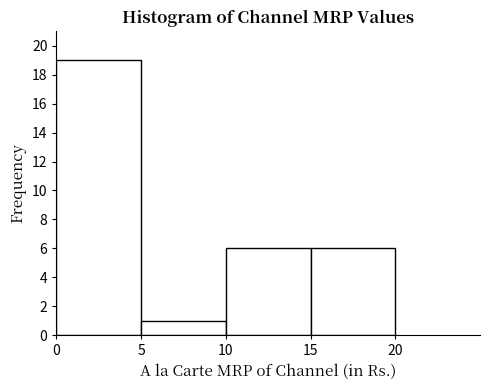

Reading left to right, transcribe this chart: for each bar, give the range it covers on the x-axis and its height. The values are not printed on the chart, so give them approximately, as read against the axis.

0 to 5: 19
5 to 10: 1
10 to 15: 6
15 to 20: 6